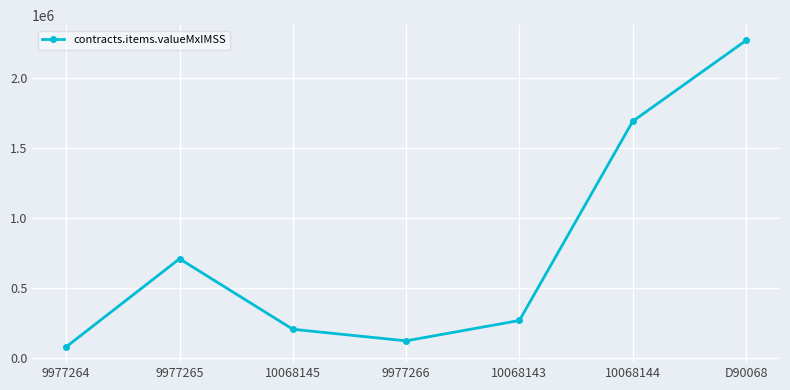

How many values are below 269928?

3